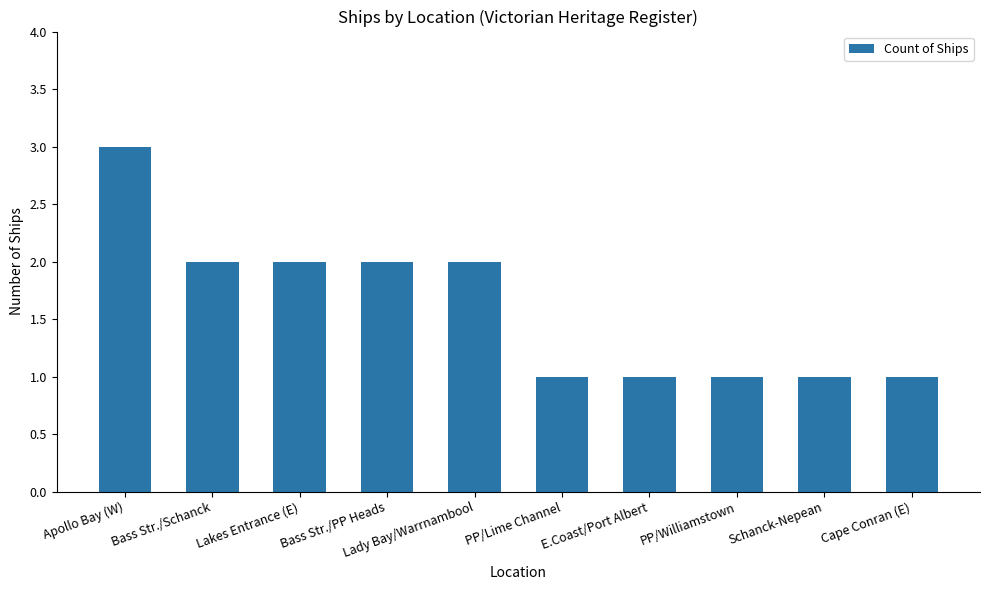

What is the value of the 2nd bar from the left?

2